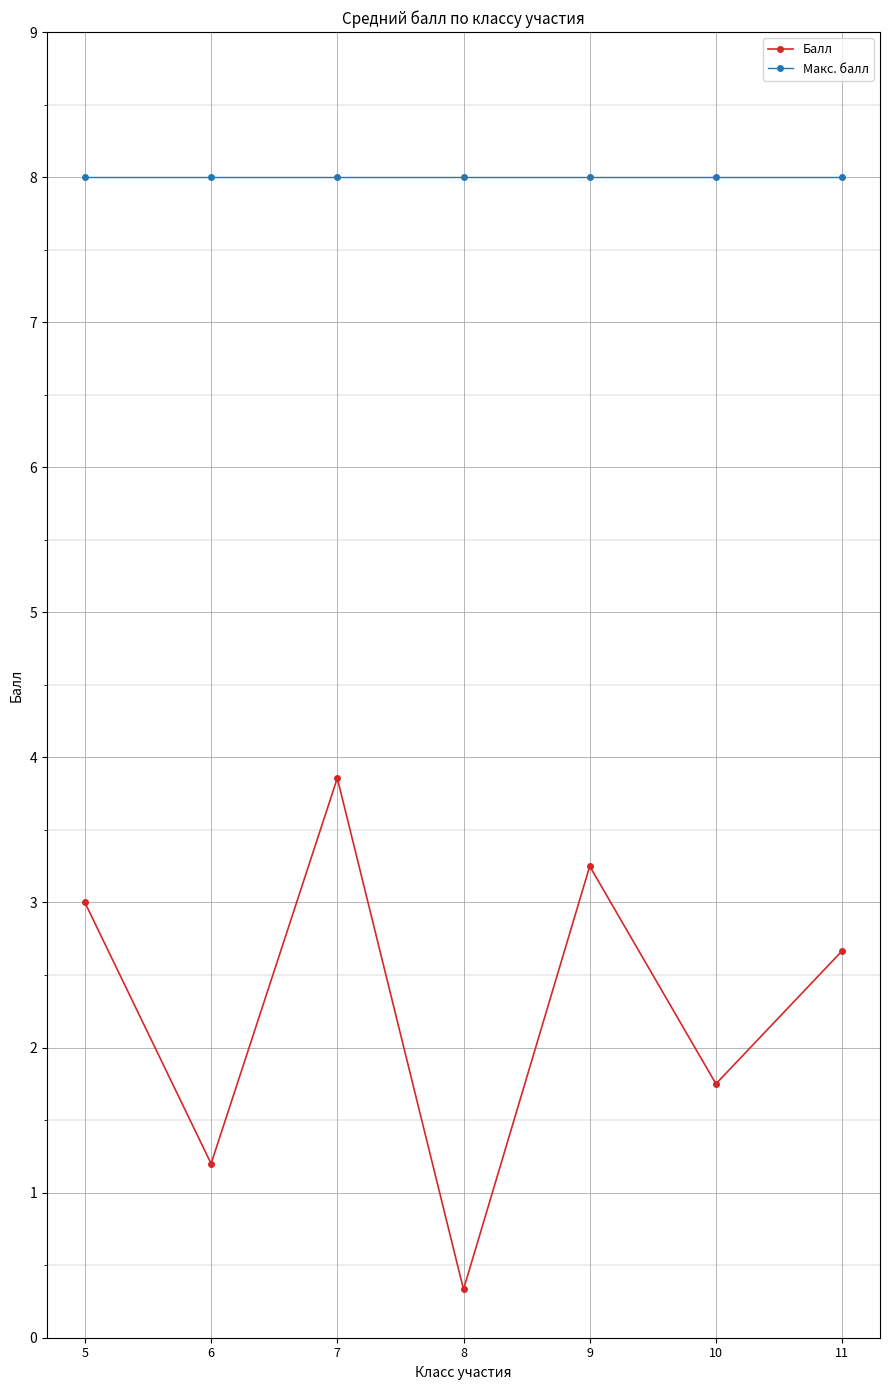

At which category does the chart reach its minimum across all series?

8